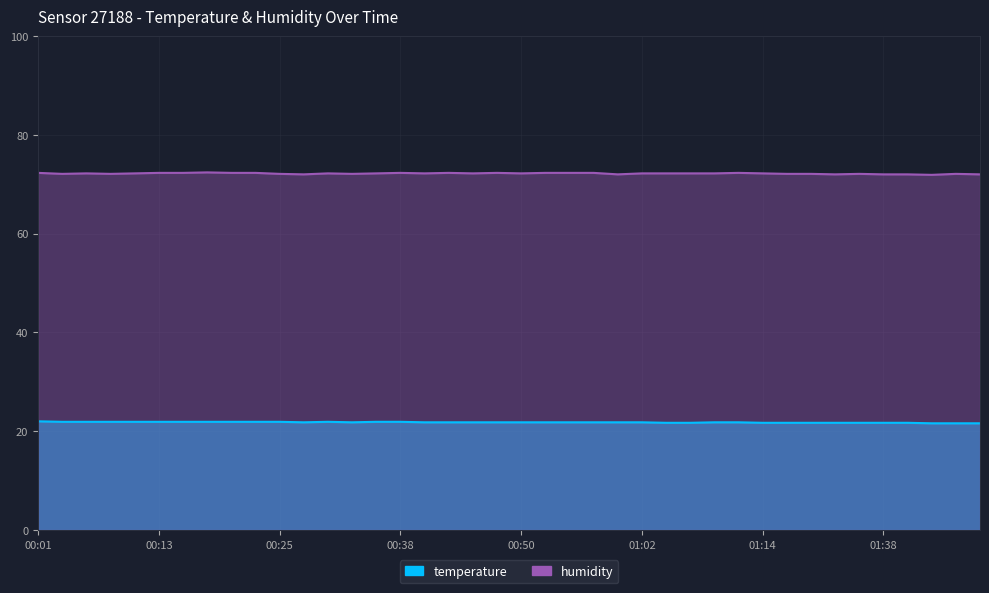

Rank the categories by humidity value from highest to lowest.

00:18, 00:01, 00:13, 00:16, 00:21, 00:23, 00:38, 00:42, 00:47, 00:52, 00:55, 00:57, 01:12, 00:06, 00:11, 00:30, 00:35, 00:40, 00:45, 00:50, 01:02, 01:05, 01:07, 01:09, 01:14, 00:04, 00:08, 00:25, 00:33, 01:17, 01:19, 01:35, 01:51, 00:28, 01:00, 01:25, 01:38, 01:46, 01:53, 01:48